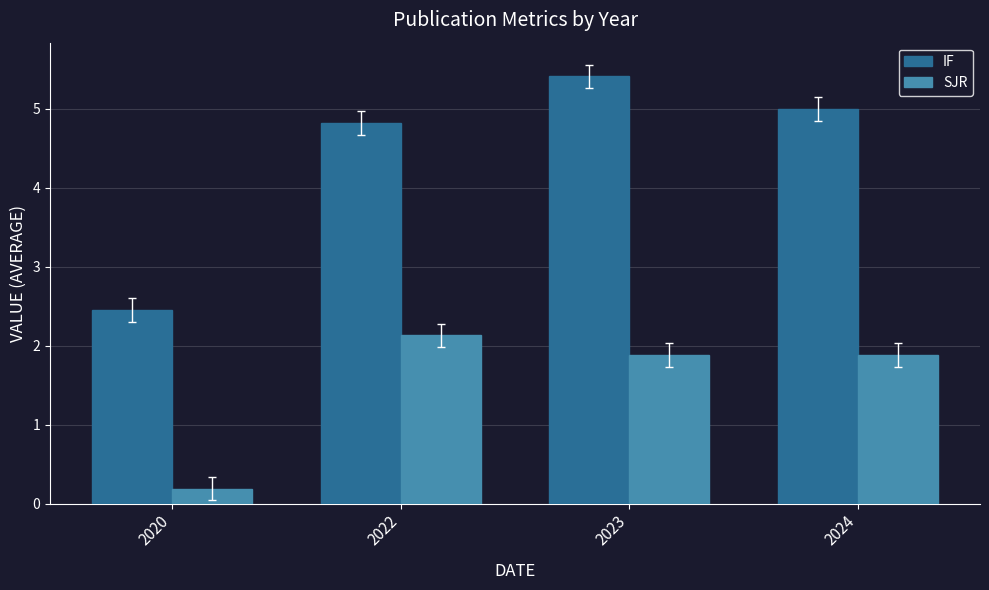

Which series has the widest spread of values?

IF